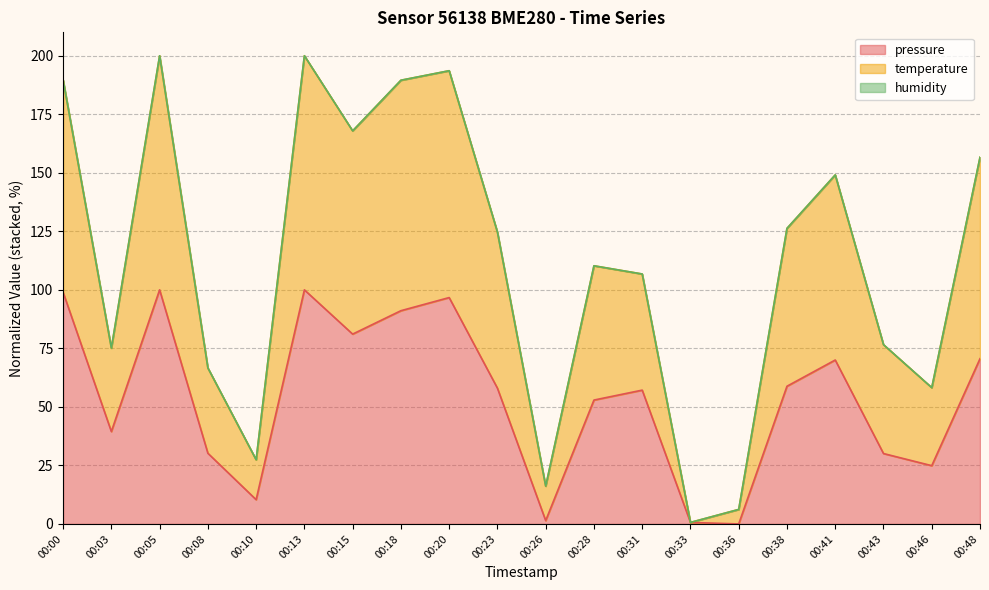

At which label does temperature first exceed 124?

00:00